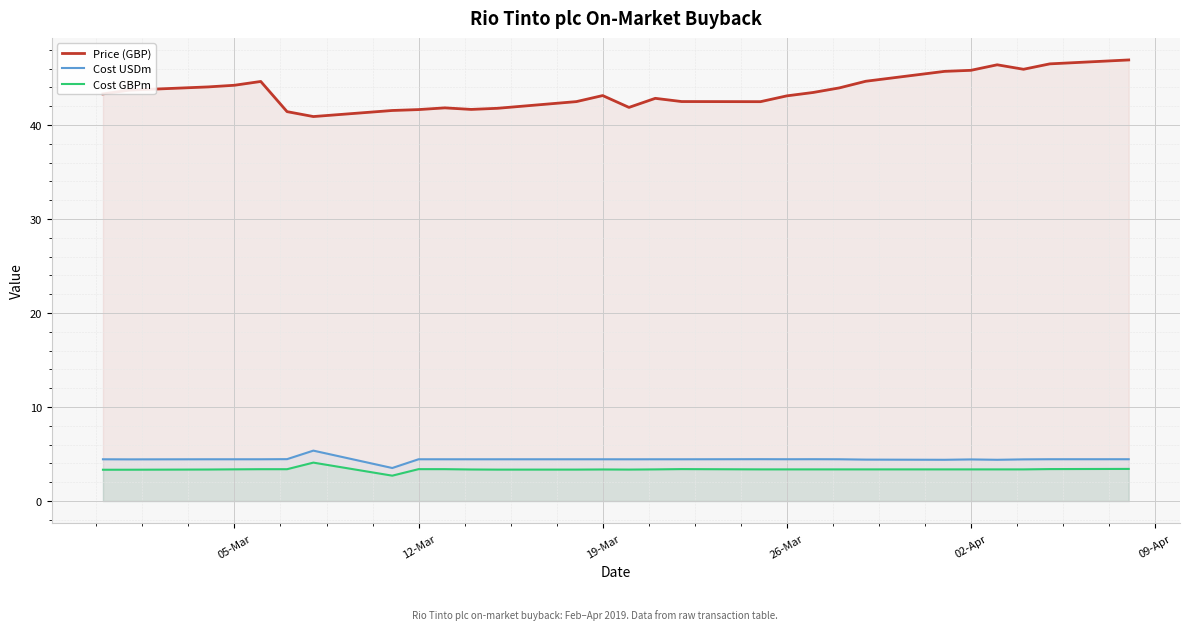

Which series has the widest spread of values?

Price (GBP)